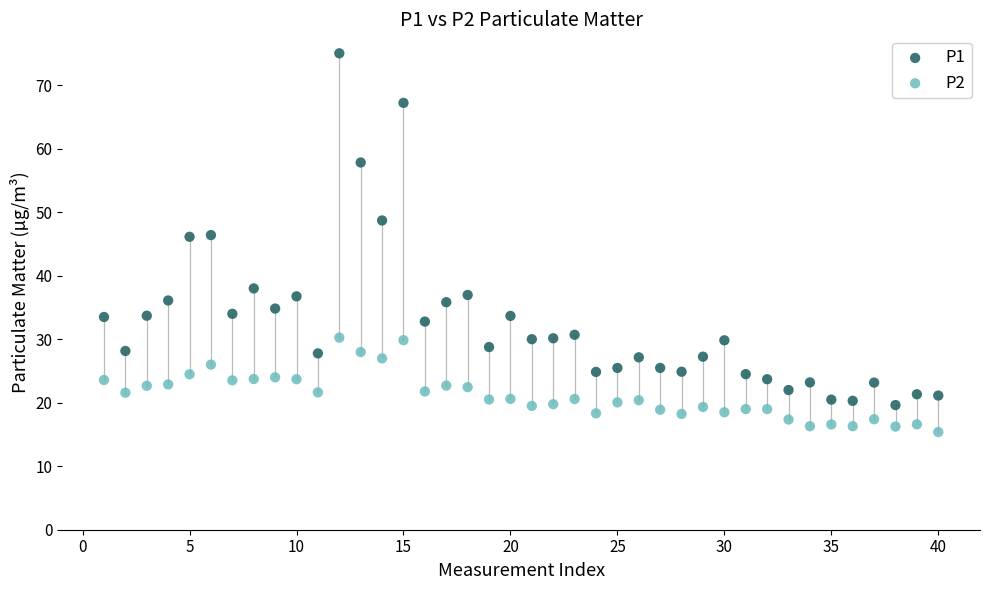

Across all data points, what is the range of X values (max minus min)?

39.0